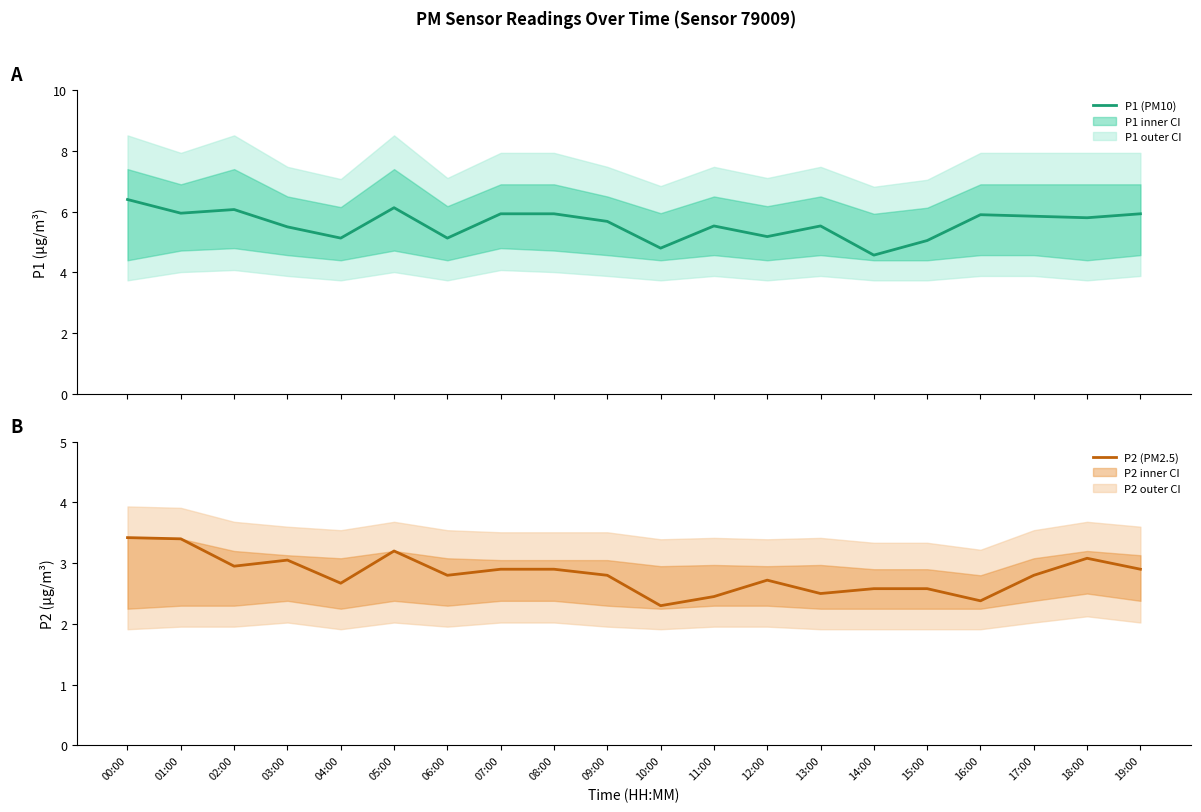

Where is P2 (PM2.5) nearest to the value 2?

10:00